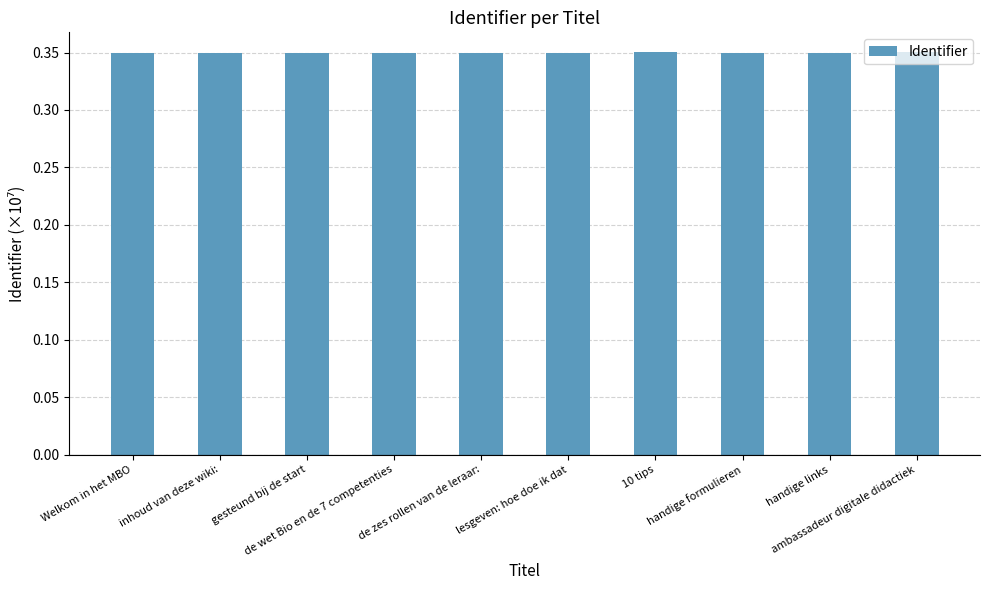

Count the values in the range 0 to 1.

10